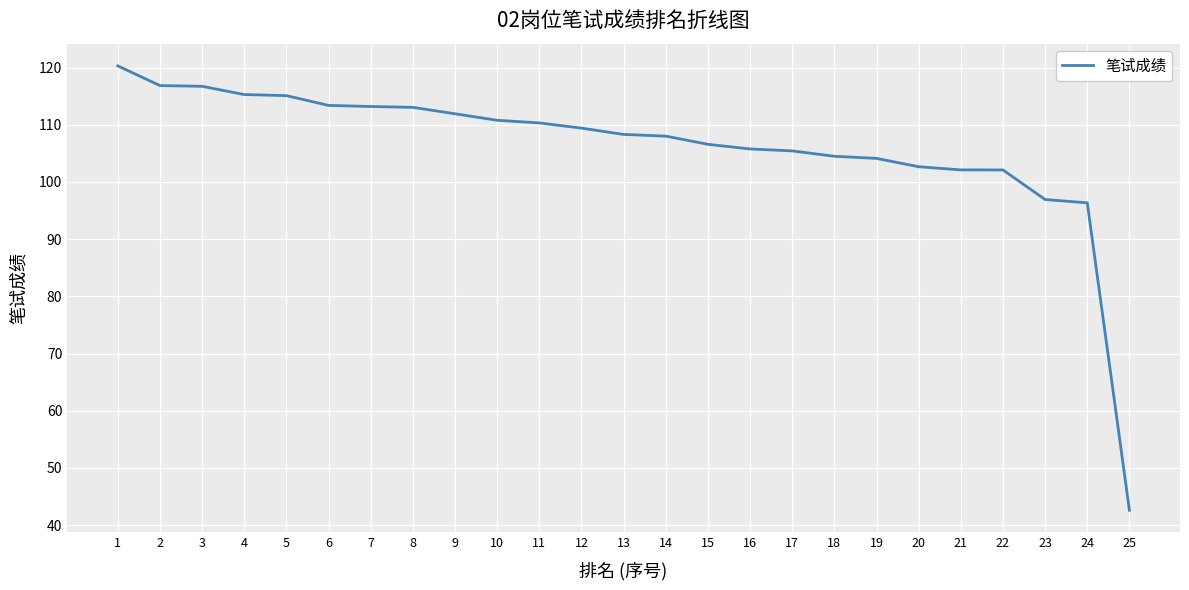

What is the difference between the maximum and minimum values?

77.7